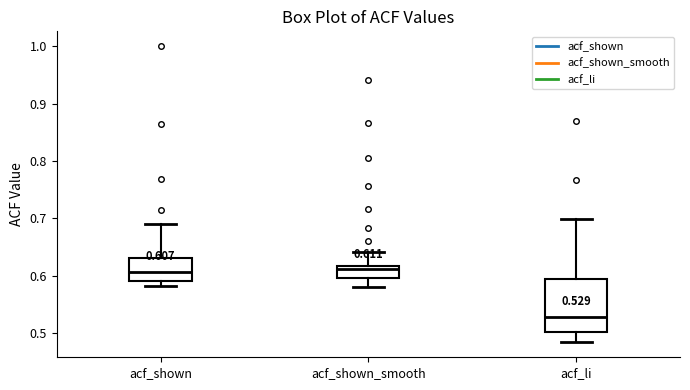

Which box's median line is the lowest?

acf_li